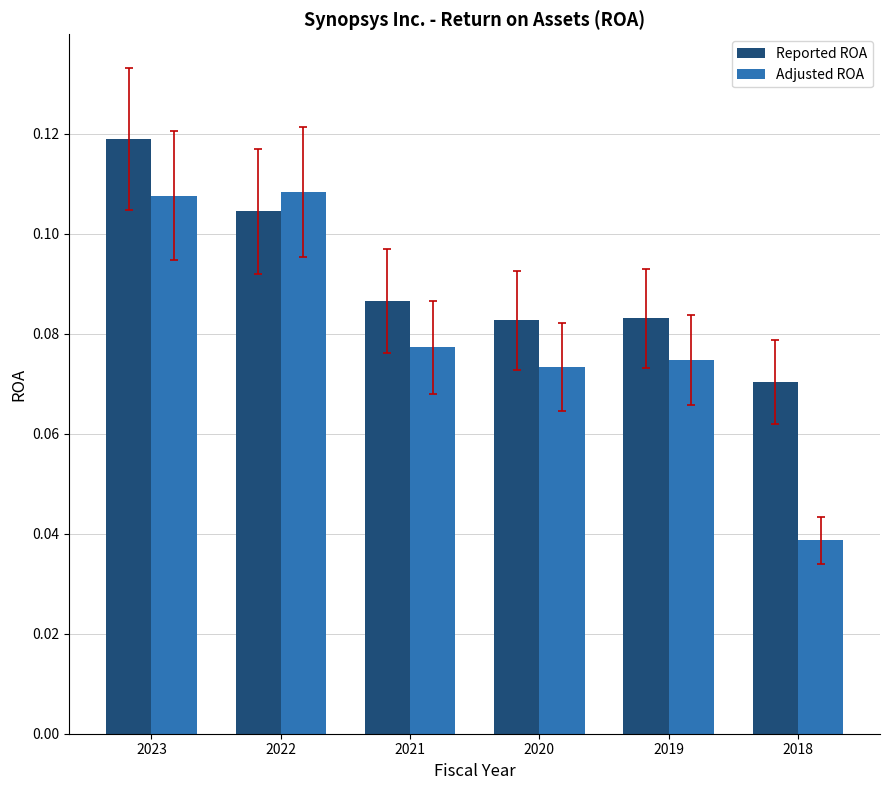

At how many categories does at least one series exceed 0?

6